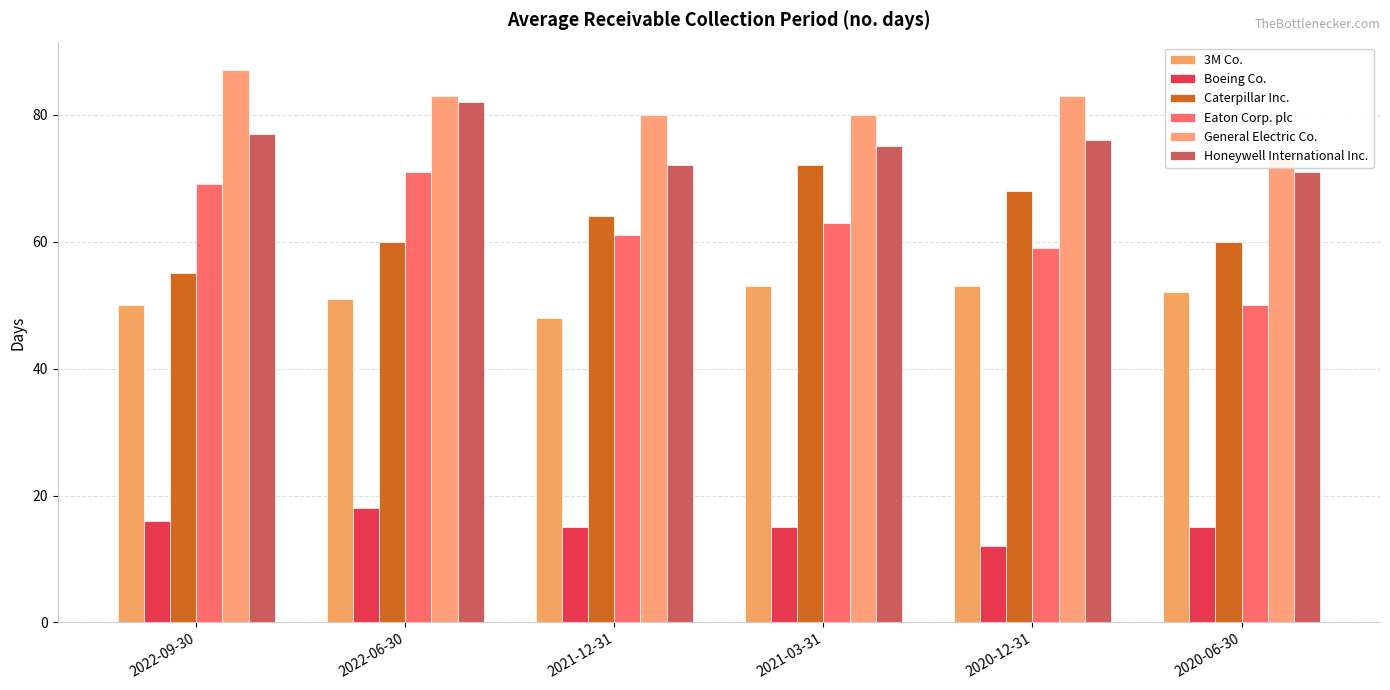

At which label does General Electric Co. first exceed 83?

2022-09-30